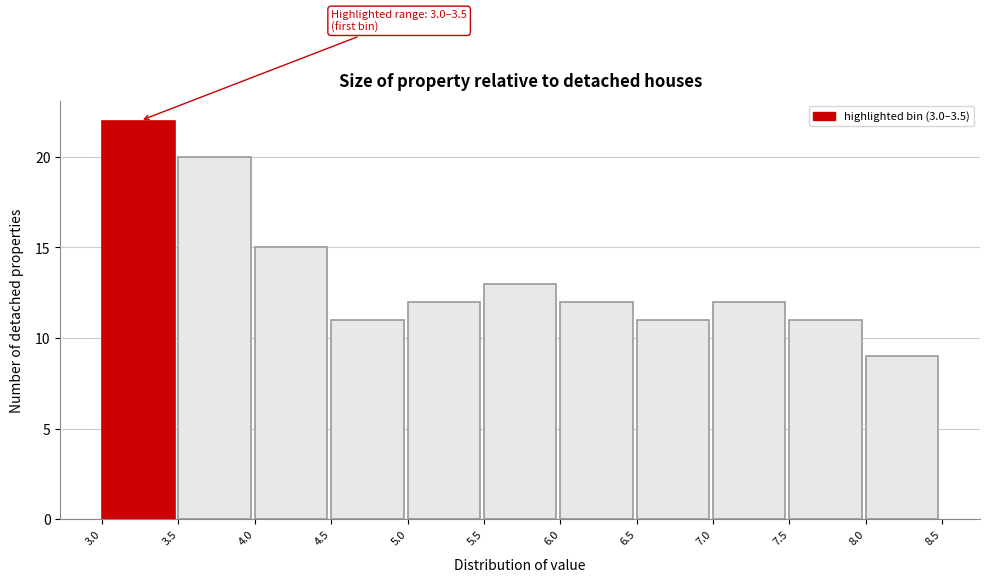

Over which range of the x-axis is the bar tallest?

3.0 to 3.5